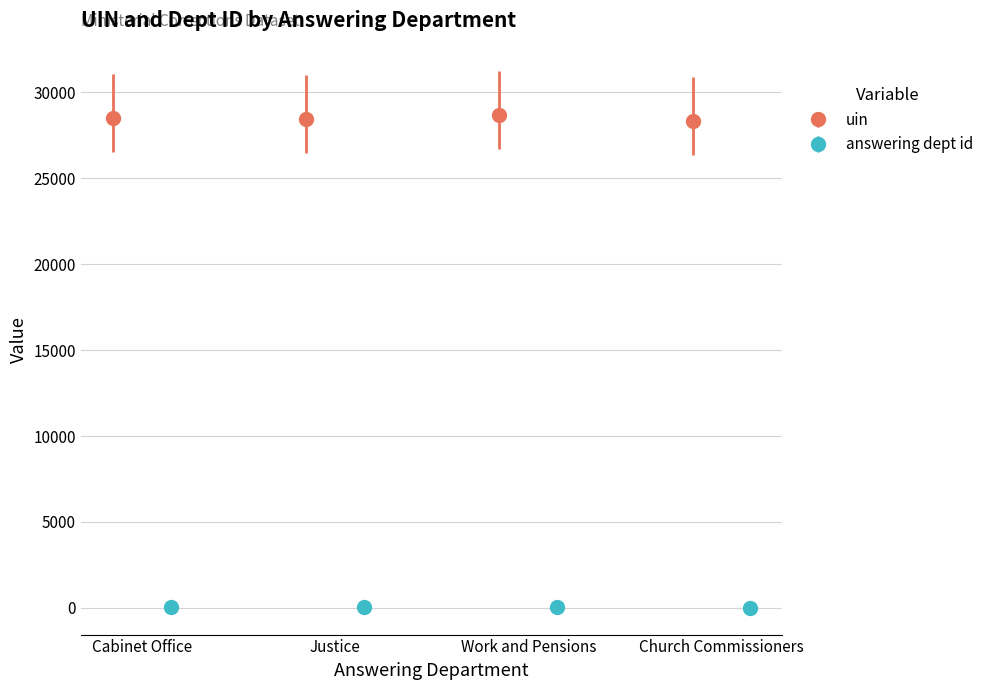

What is the value of the uin point at the 2nd from the left?

28480